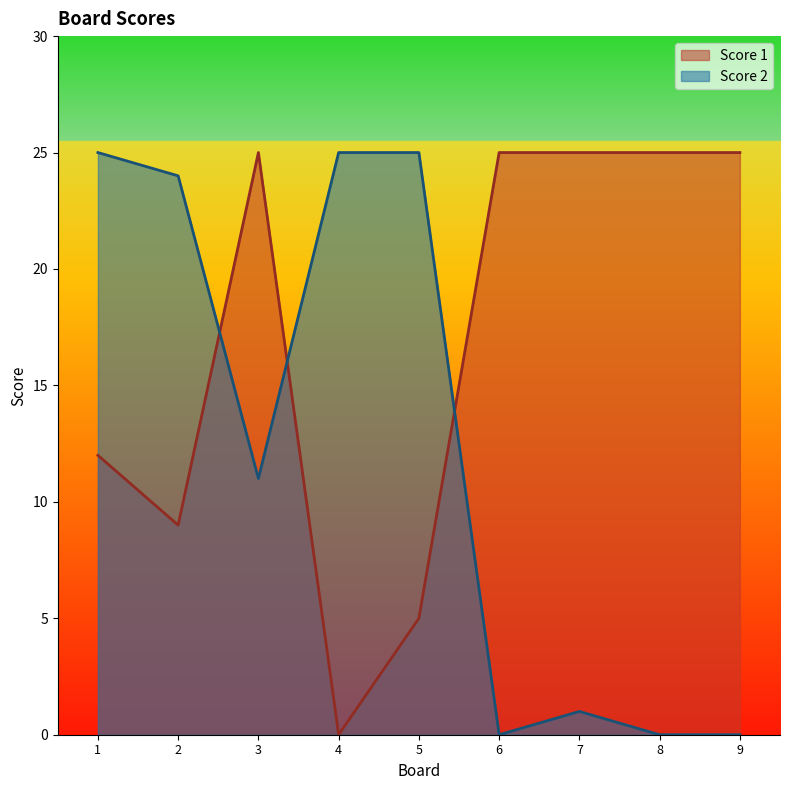

Which has a higher value, 8 or 9?

8